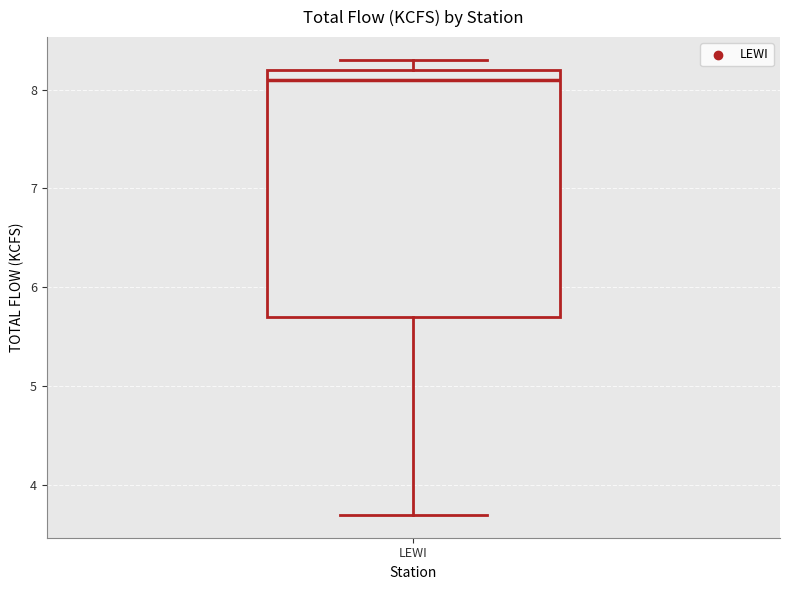

Where does the median line of the box for LEWI sit on the y-axis? The values are not printed on the chart, so give them approximately, as read against the axis.

8.1